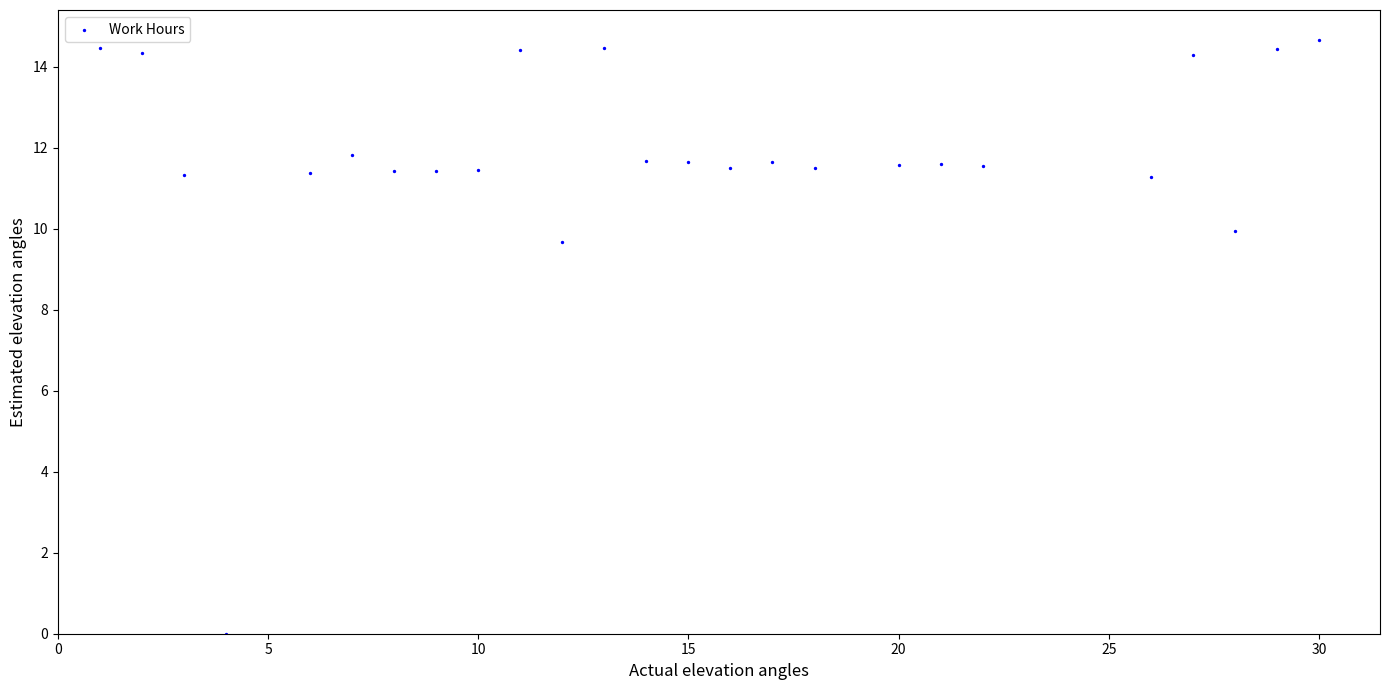

What Y value in the scatter plot is closest to 7?

9.7